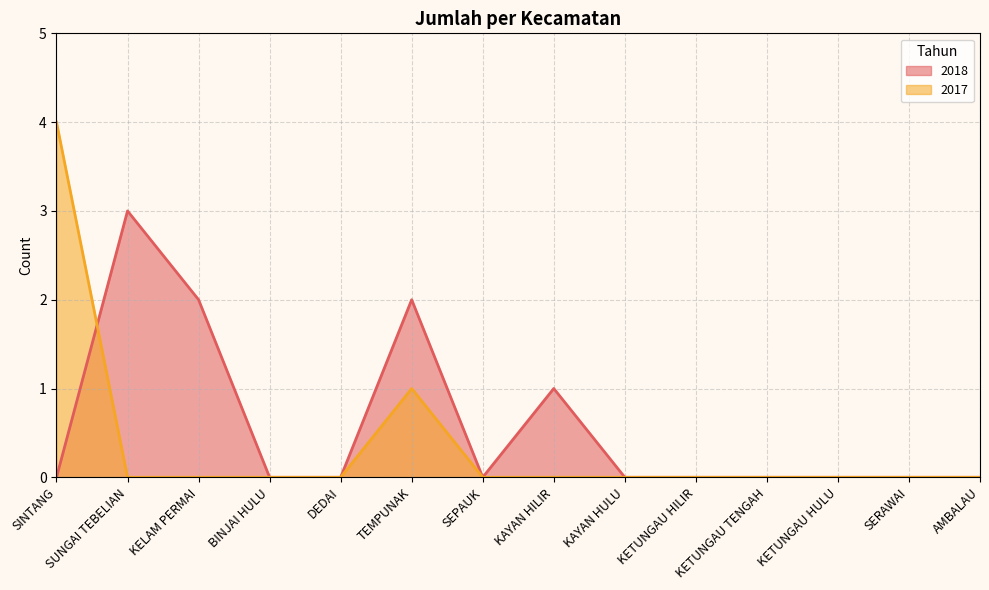

Where is the first local maximum for 2017?

TEMPUNAK